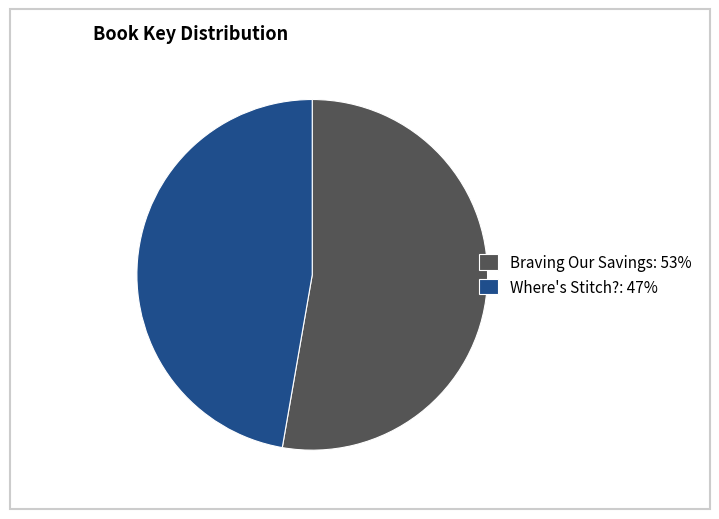

The Braving Our Savings slice represents 44% of the pie. True or false?

False